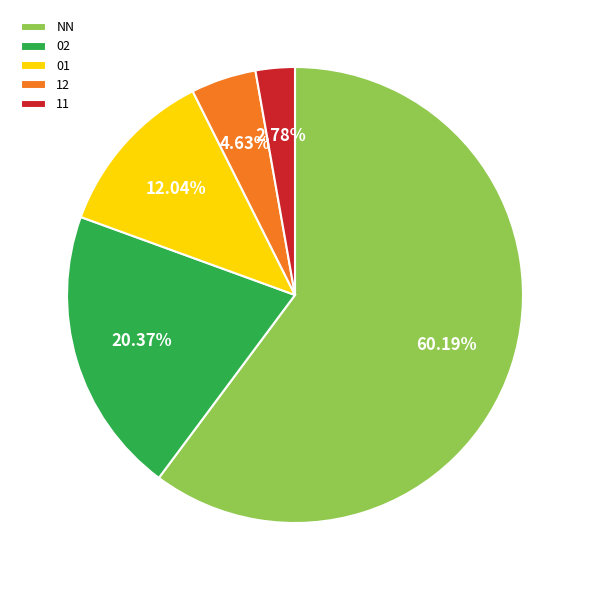

Is the sum of 12 and NN greater than half?

Yes